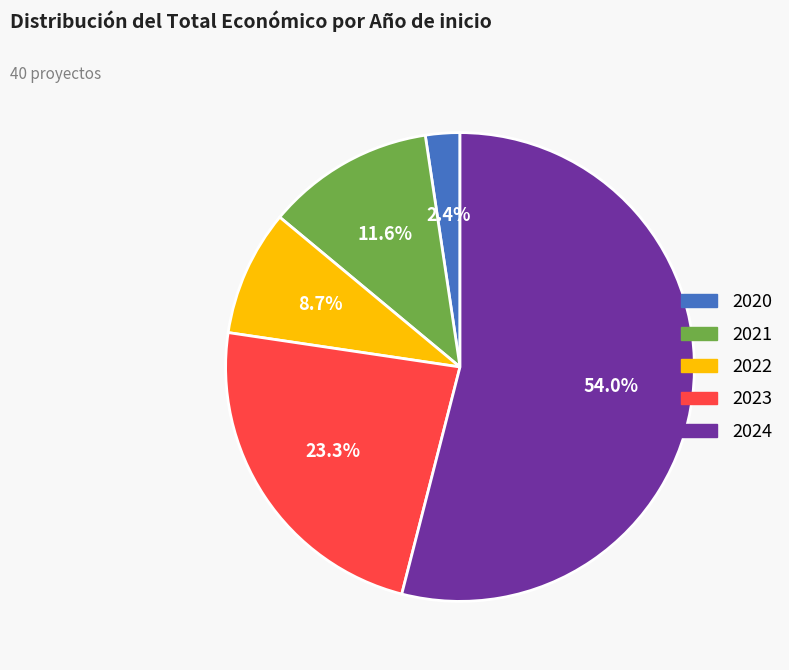

Is there any slice that represents more than half of the pie?

Yes